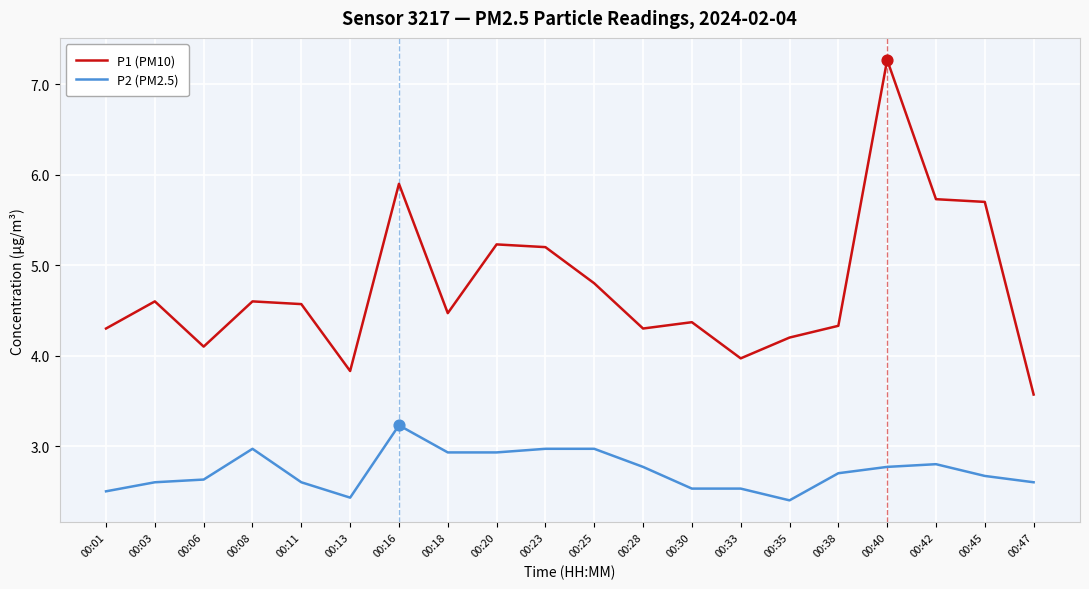

Which series has the largest range (max minus min)?

P1 (PM10)